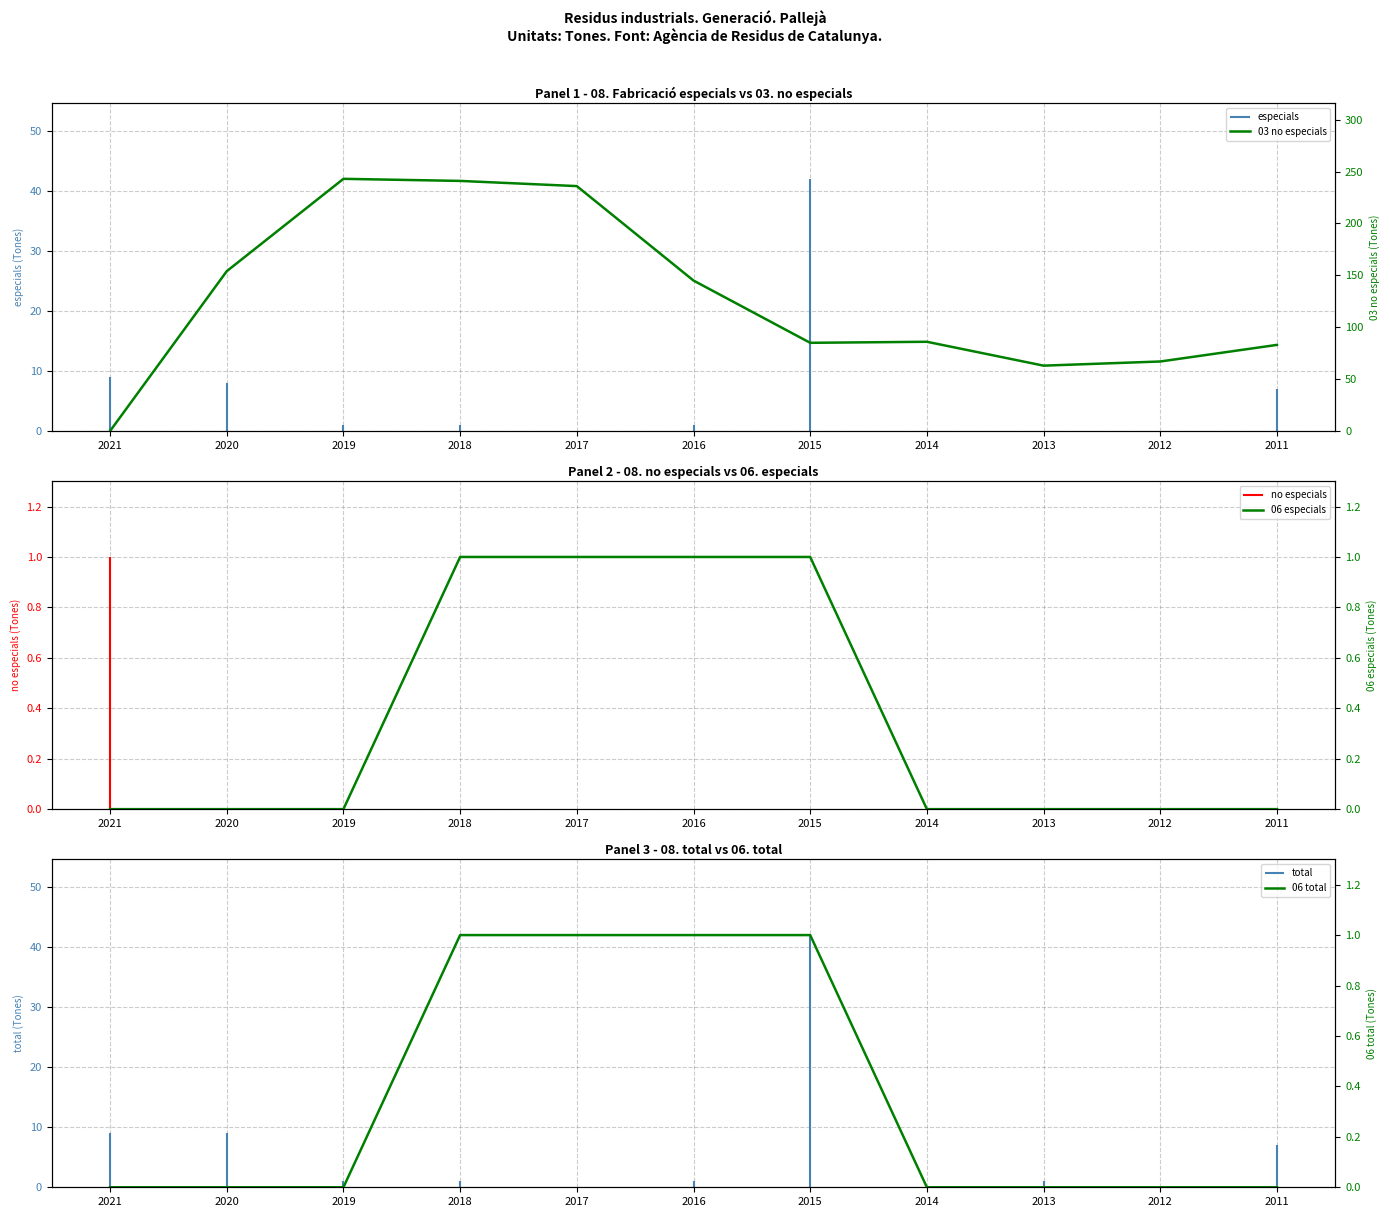

Which series has the largest total across all categories?

03 no especials